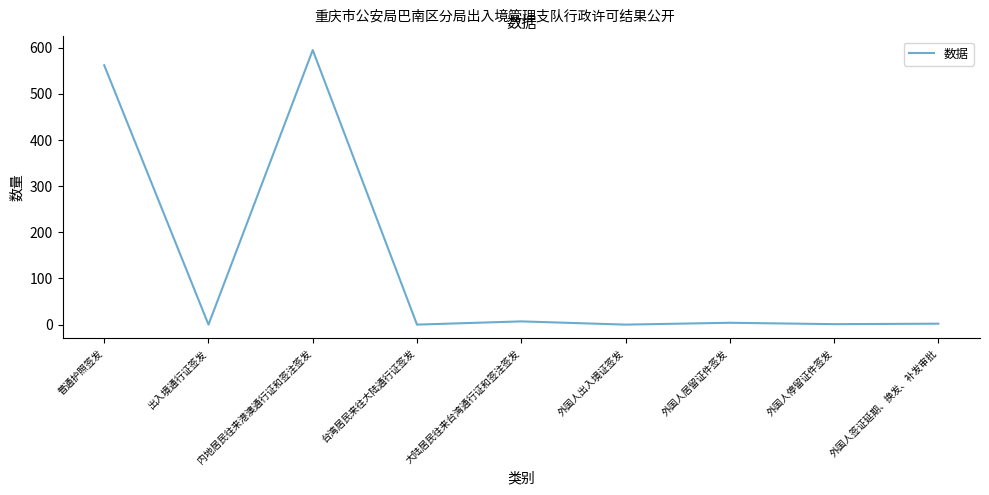

What is the maximum value shown in the chart?

595